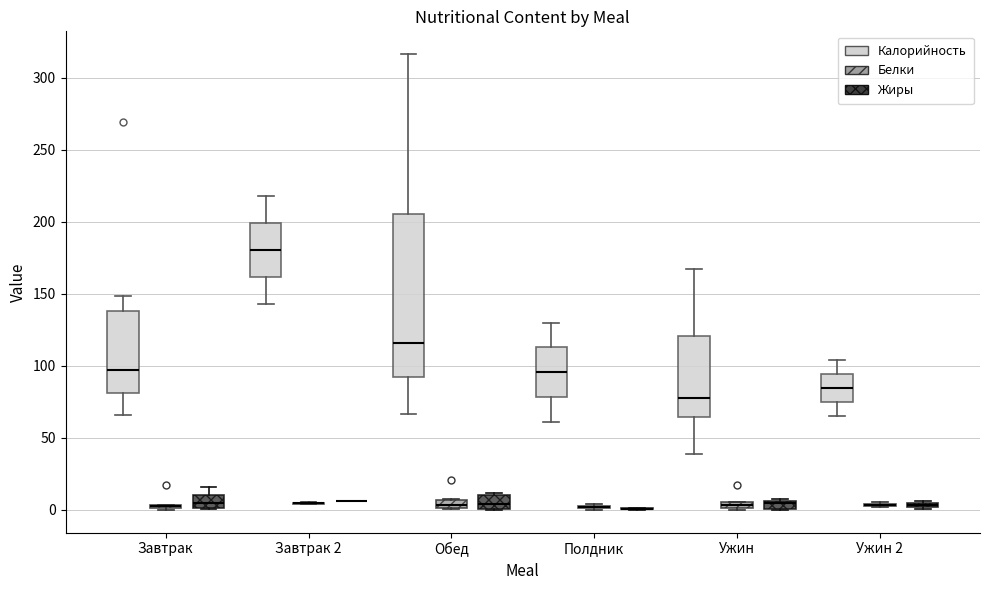

Where is the lower edge of the box for Ужин (Жиры) on the y-axis? The values are not printed on the chart, so give them approximately, as read against the axis.

0